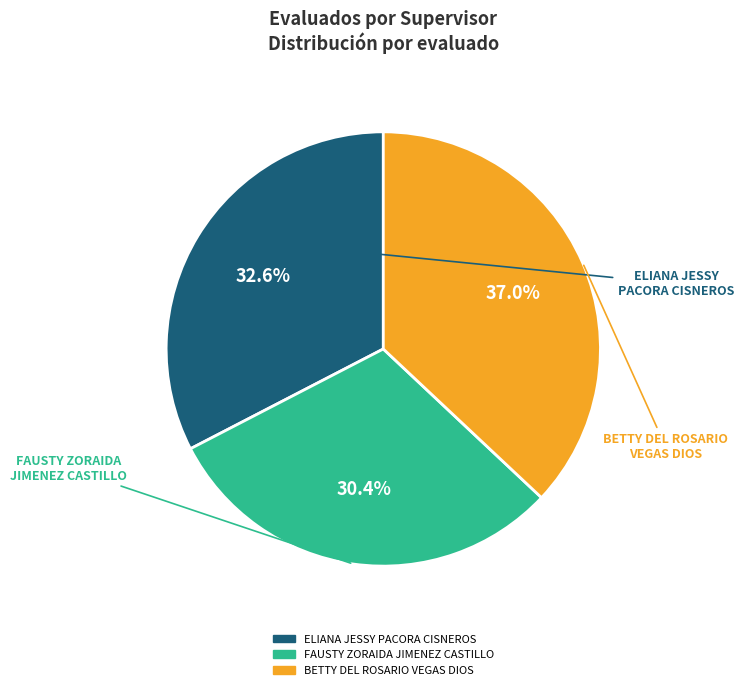

Combined, what portion of the pie is BETTY DEL ROSARIO VEGAS DIOS and FAUSTY ZORAIDA JIMENEZ CASTILLO?

67.4%